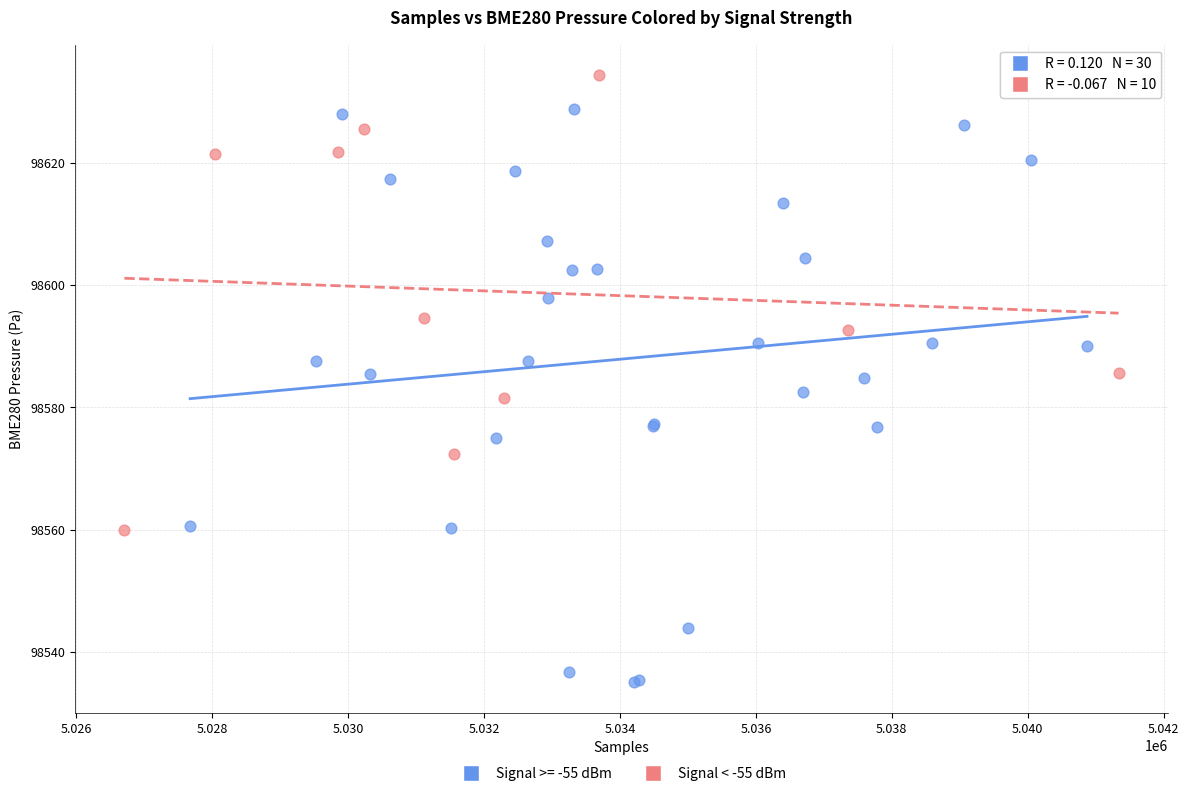

Which series contains the lowest Y value?

Signal >= -55 dBm